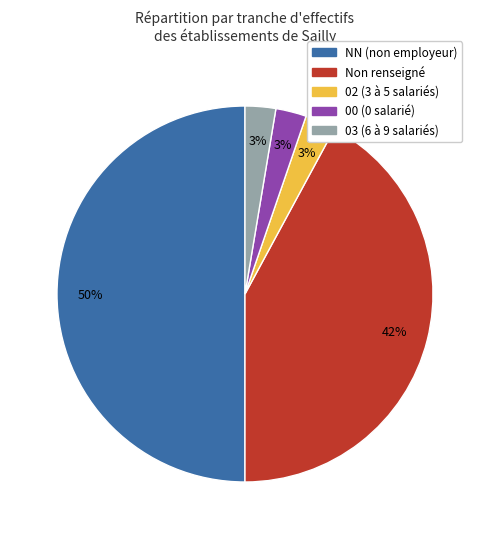

Which has a higher value, 02 (3 à 5 salariés) or NN (non employeur)?

NN (non employeur)